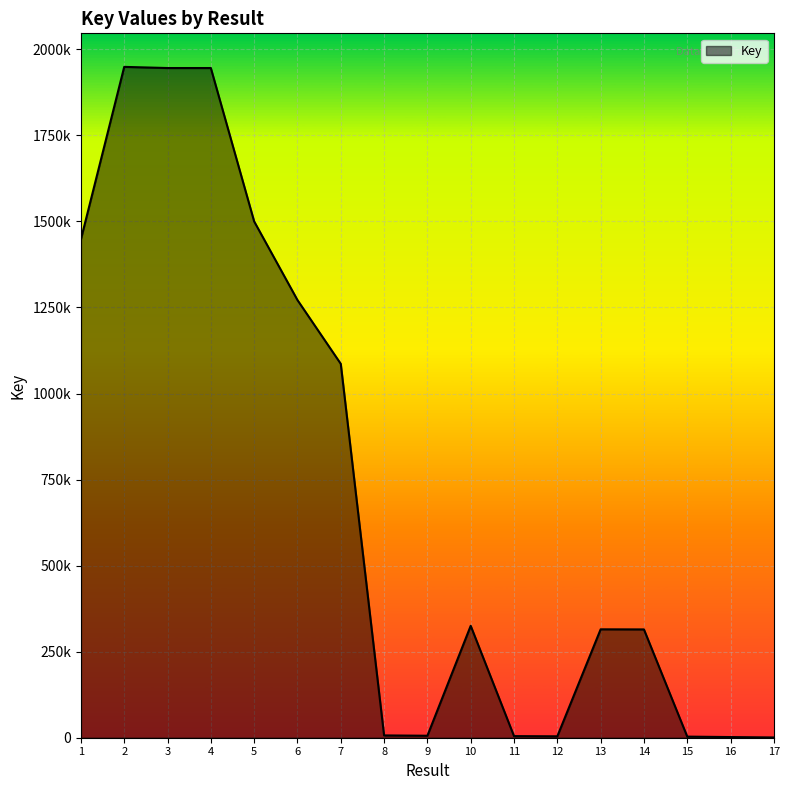

What is the smallest value displayed?

760